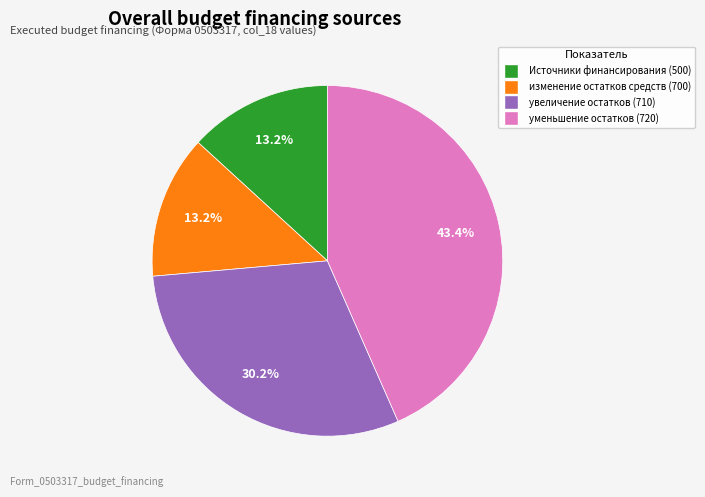

Is there a majority slice in this chart?

No